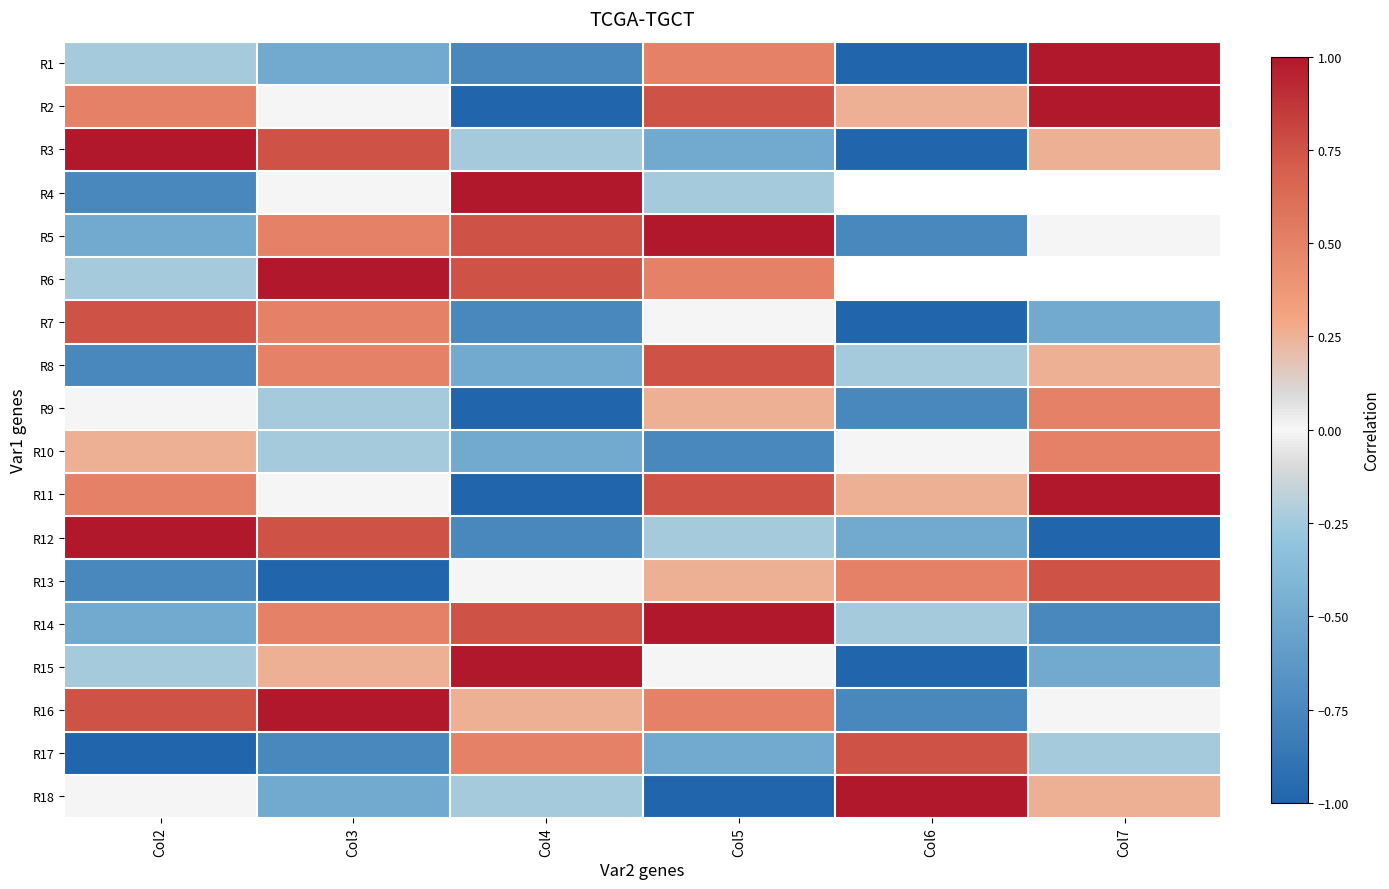

True or false: R7 has a value of 0.0 at Col5.

True